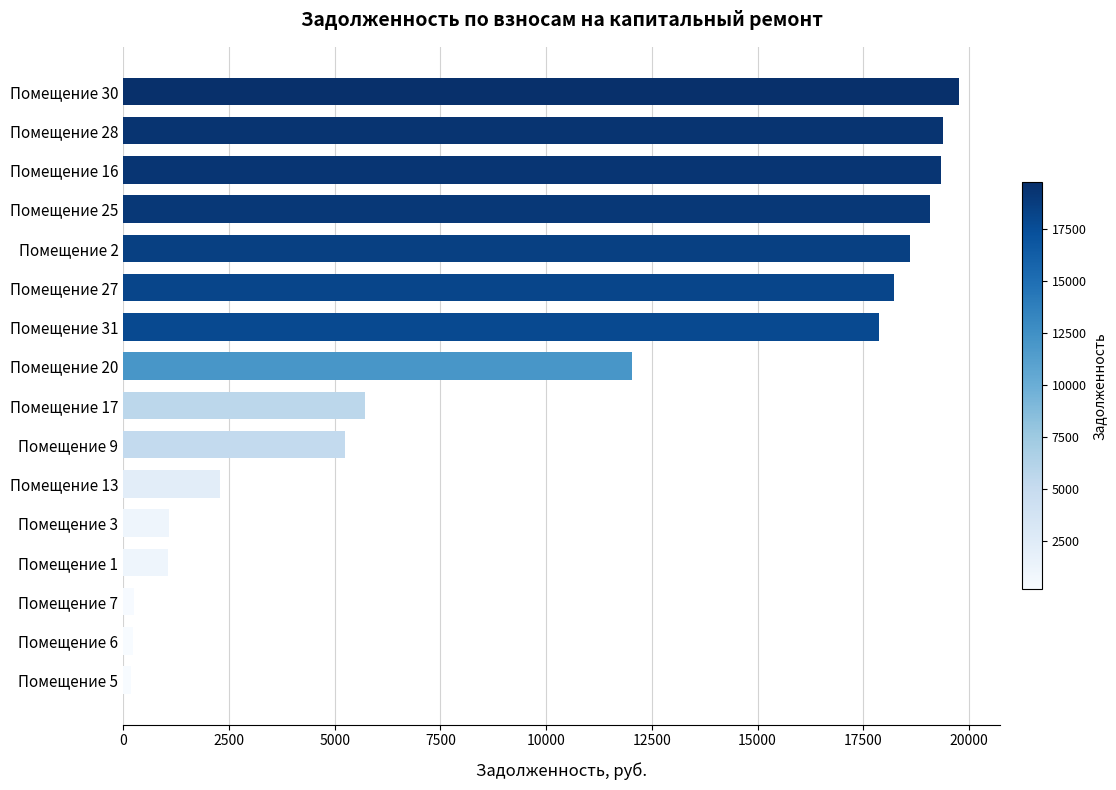

How many series are shown in this chart?

1